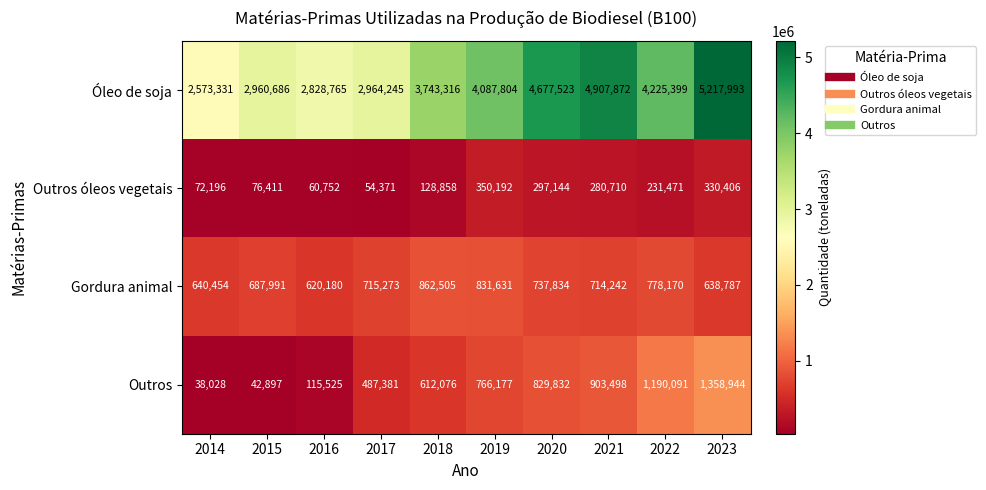

What is the difference between the highest and lowest values at 2014?

2535303